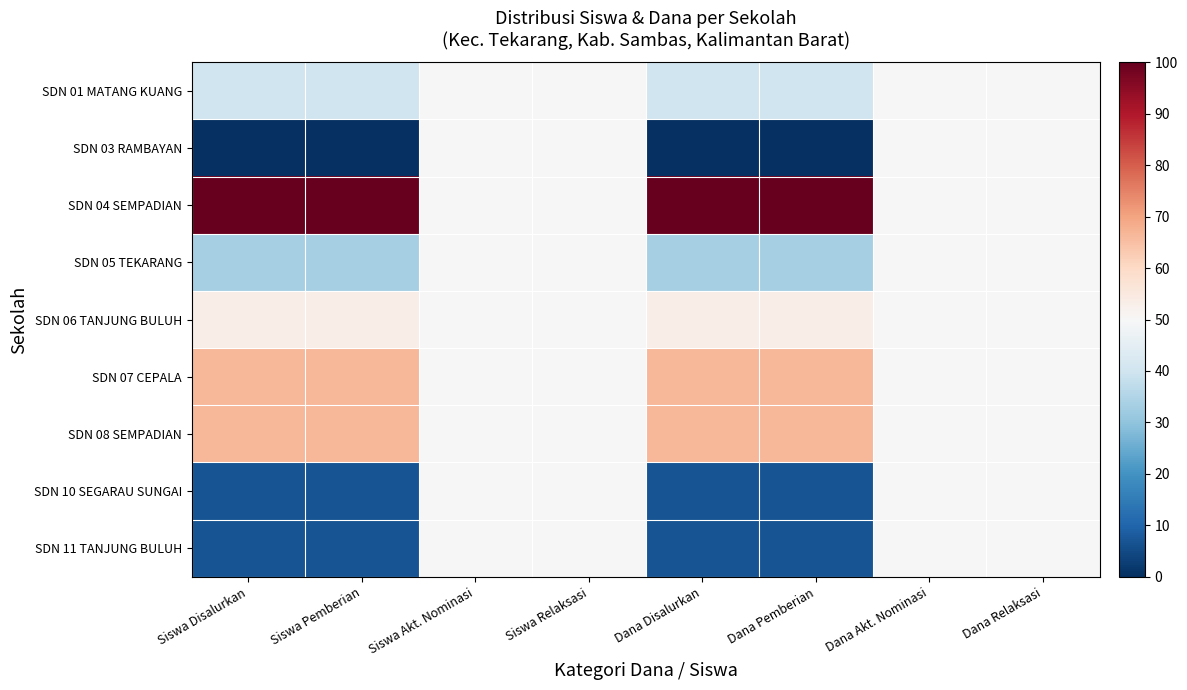

How many data points does each series have?

8